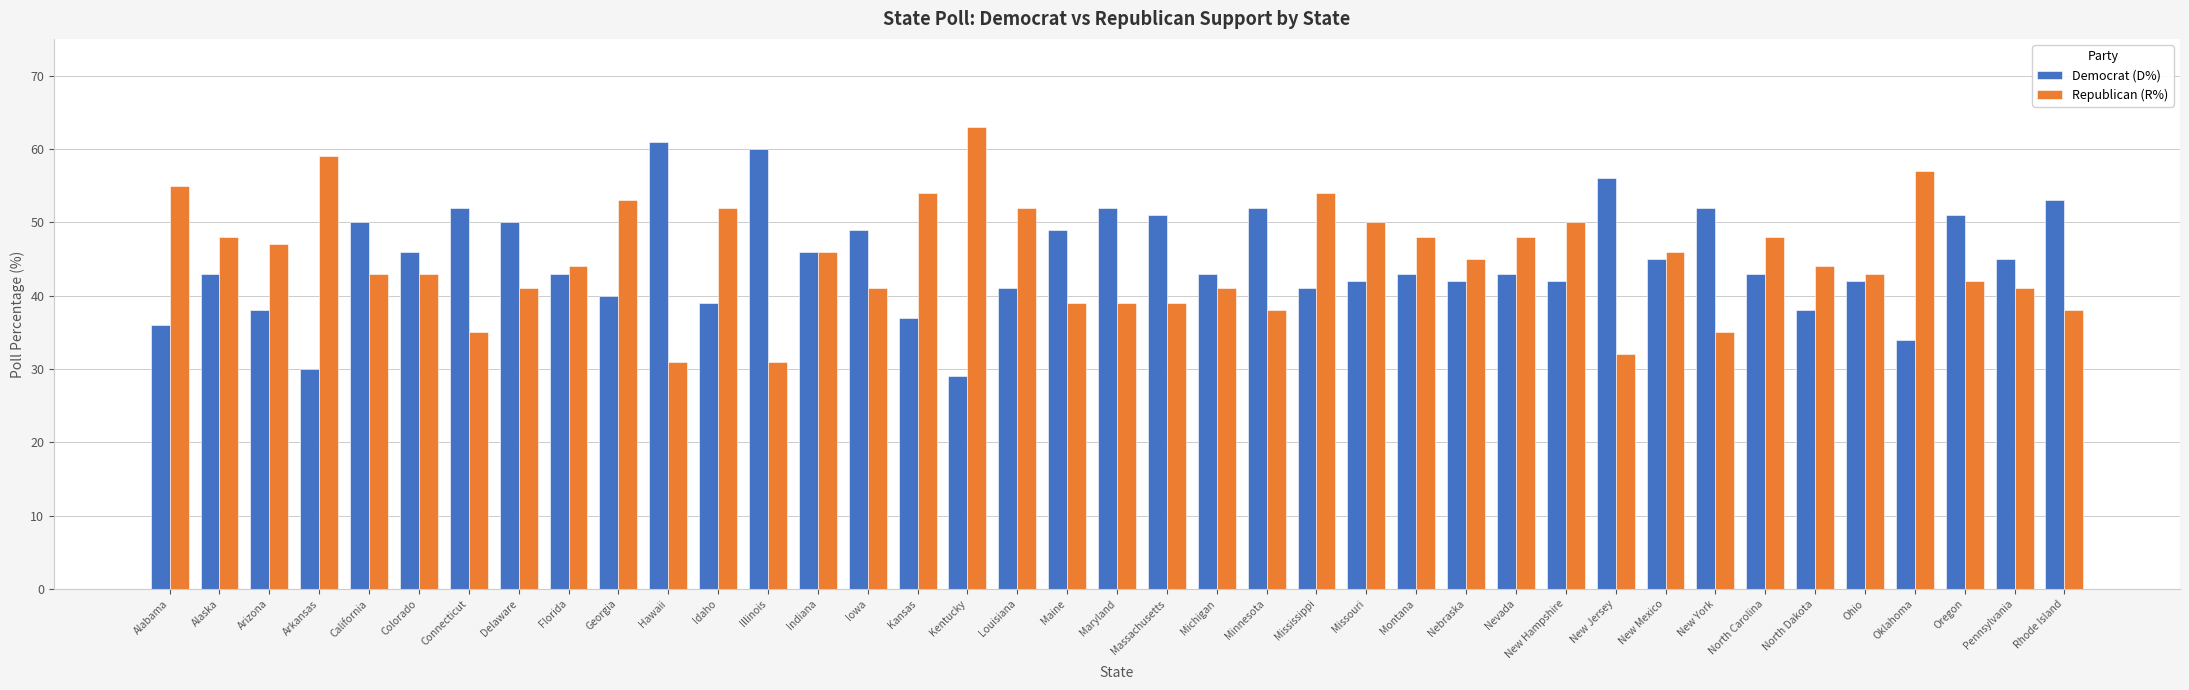

Which category has the highest value in the Republican (R%) series?

Kentucky